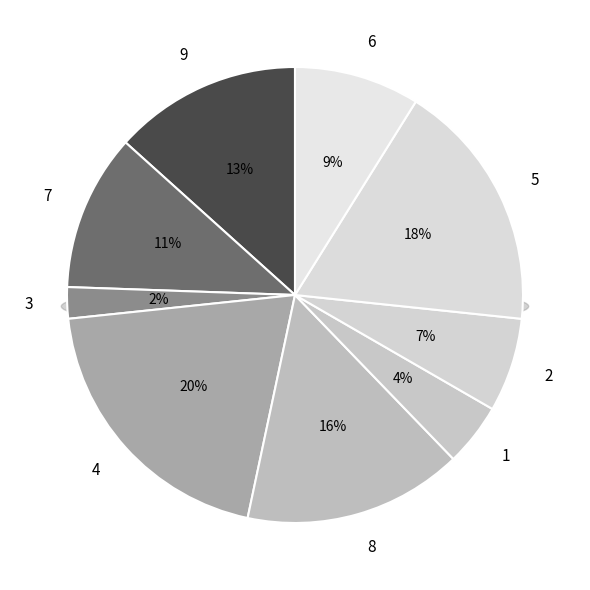

What percentage do 9 and 7 together represent?

24.4%